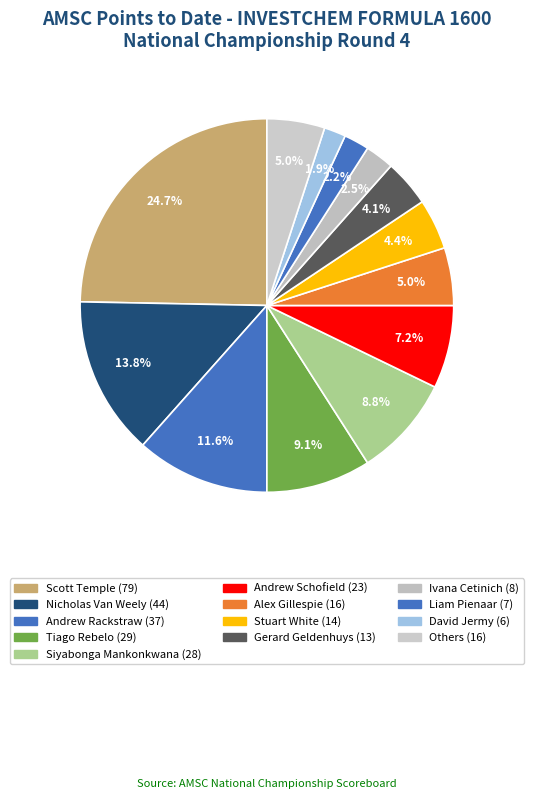

How many segments does this pie chart have?

13